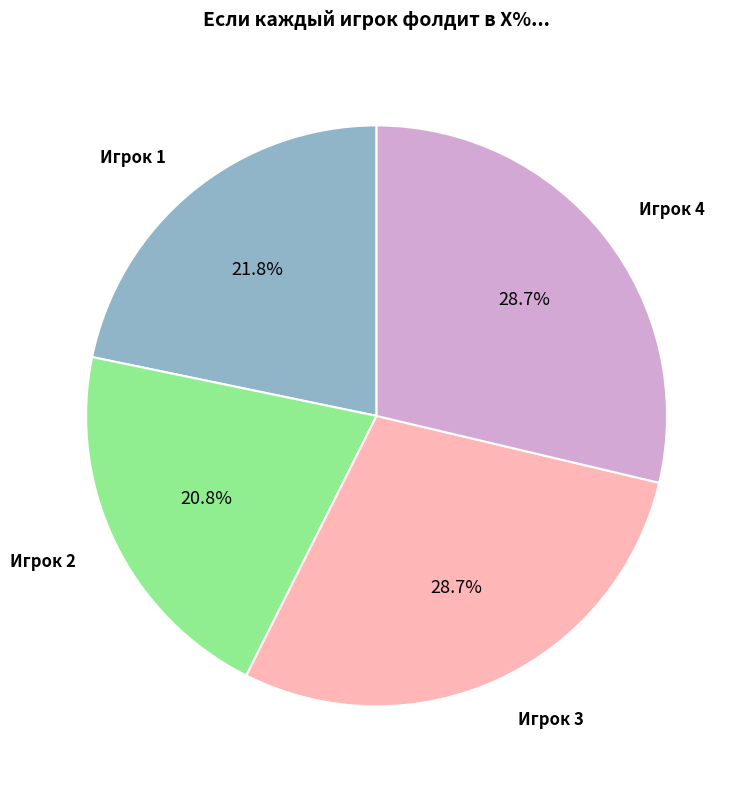

Which category has the smallest portion of the pie?

Игрок 2